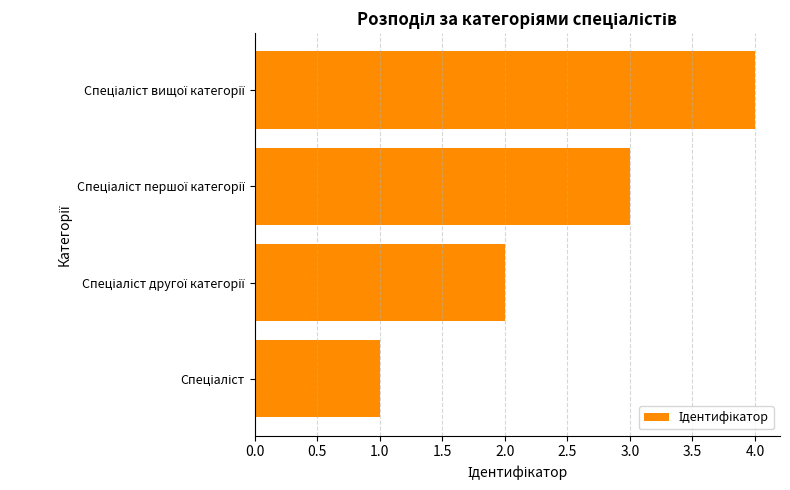

How many distinct data groups are displayed?

1